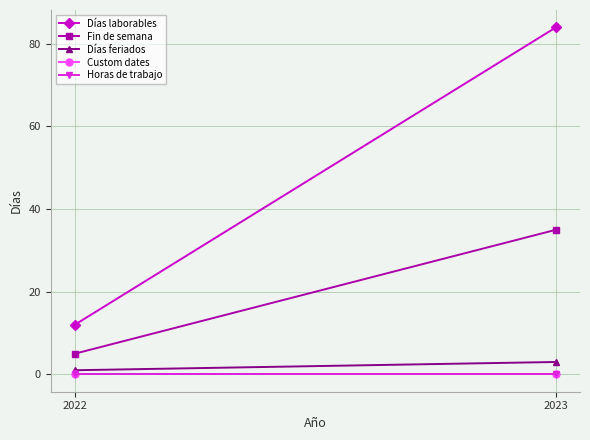

What is the sum of the Fin de semana values at 2023 and 2022?

40